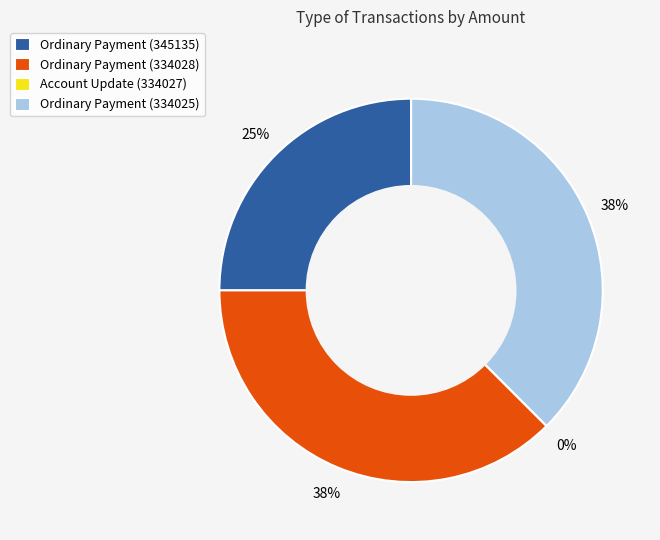

How many segments does this pie chart have?

4